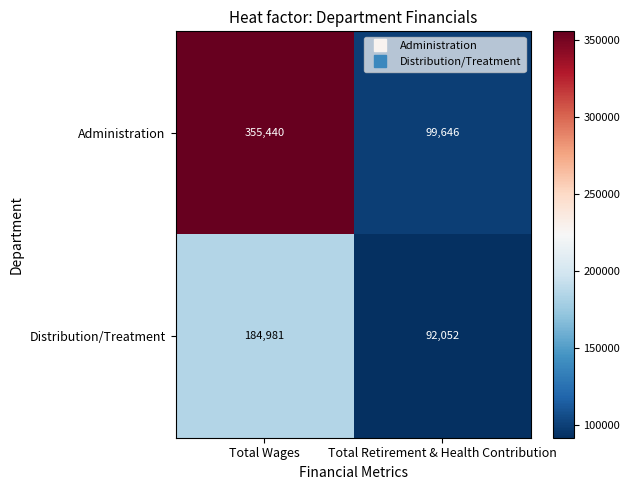

What is the total value across all series at Total Wages?

540421